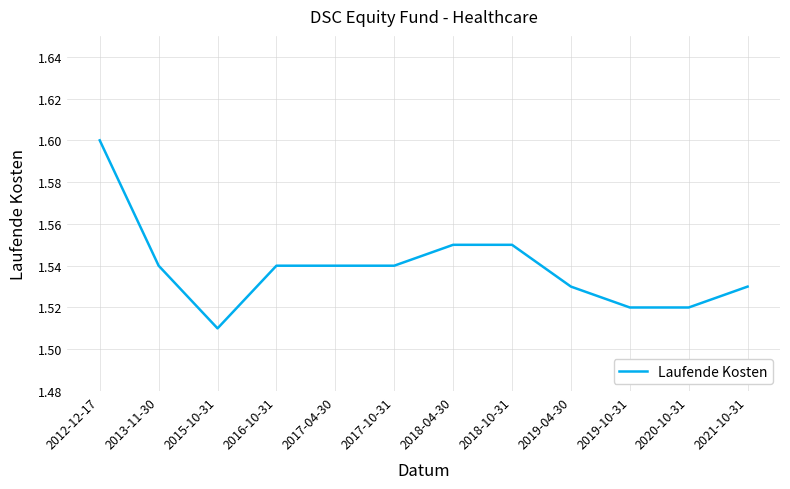

Does the chart have visible grid lines?

Yes